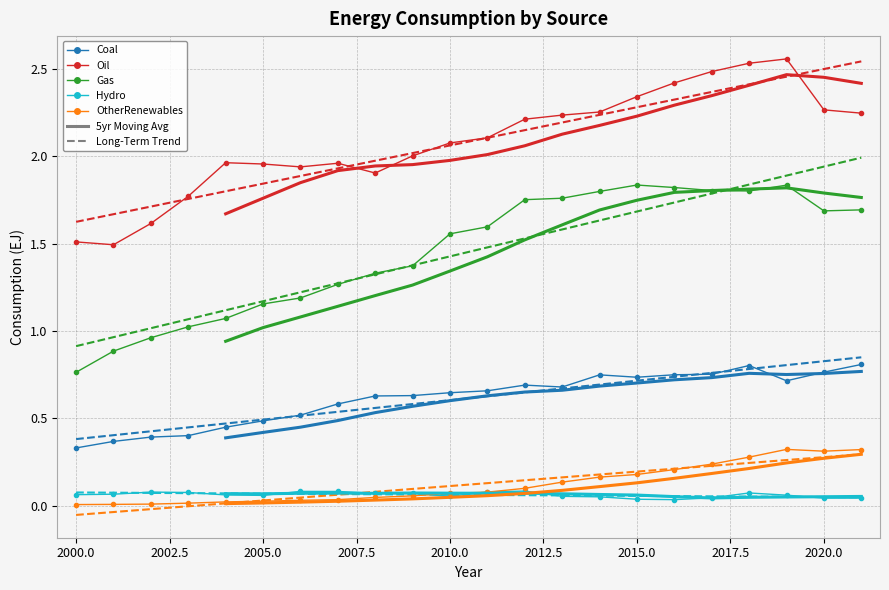

True or false: Gas has a value of 0.6 at 2020.

False